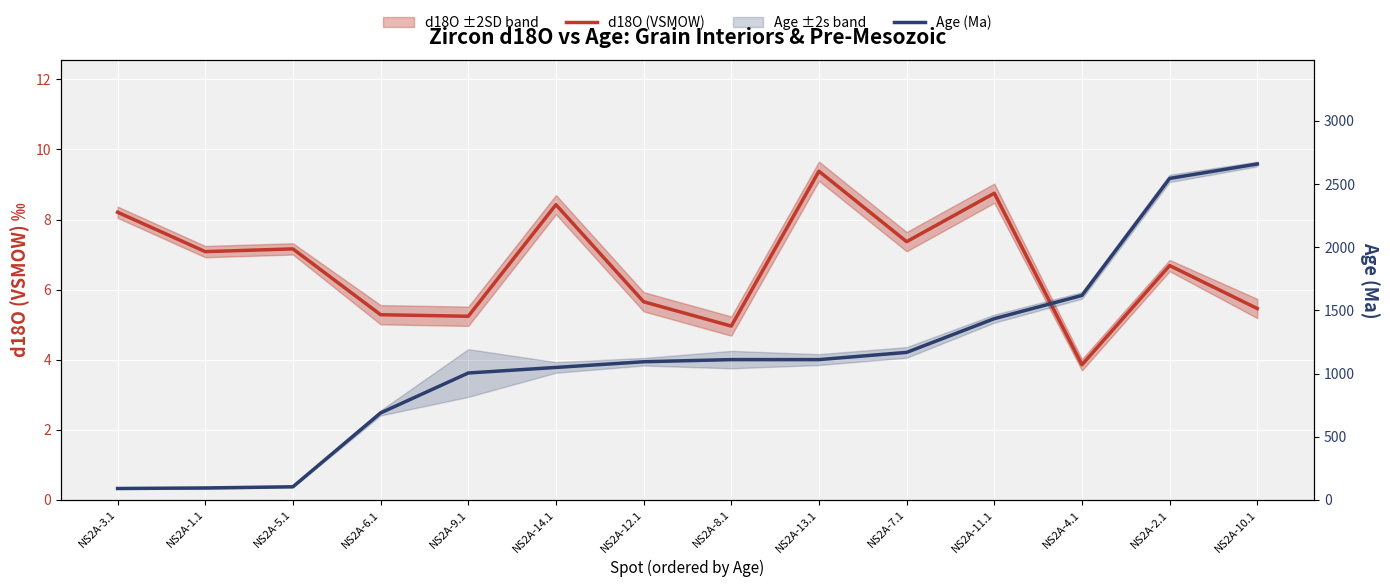

Does the chart display data point markers on the line(s)?

No